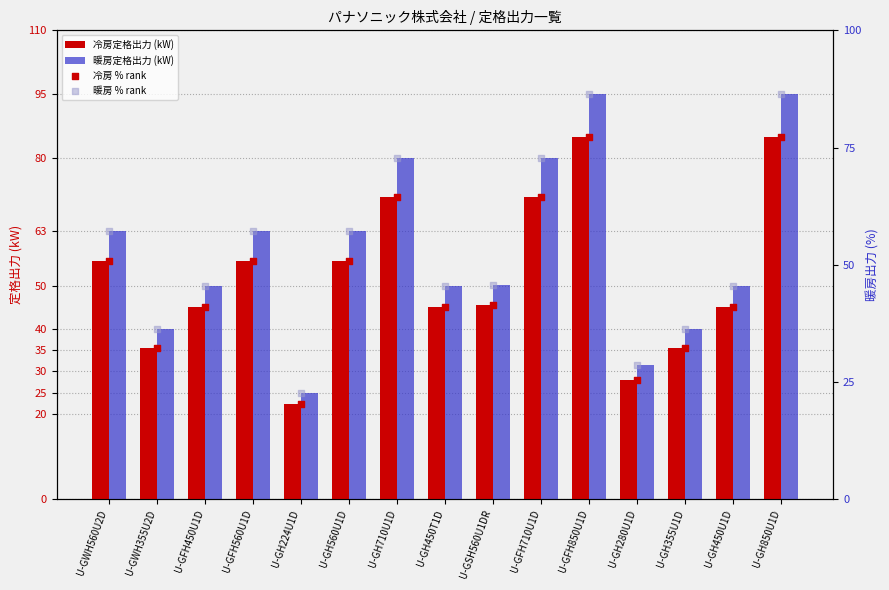

Which series has the largest total across all categories?

暖房定格出力 (kW)